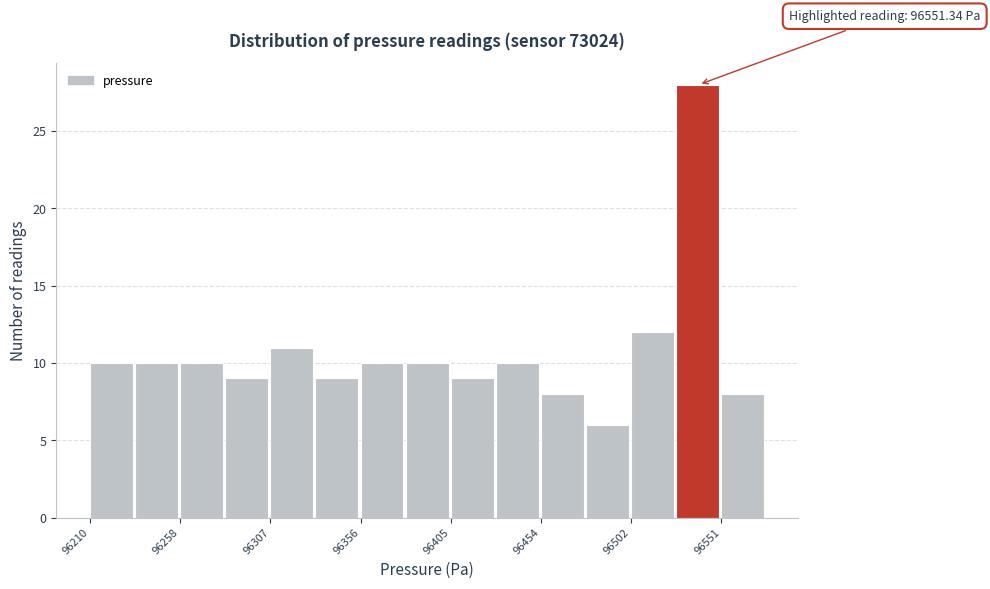

Over which range of the x-axis is the bar tallest?

96525 to 96550